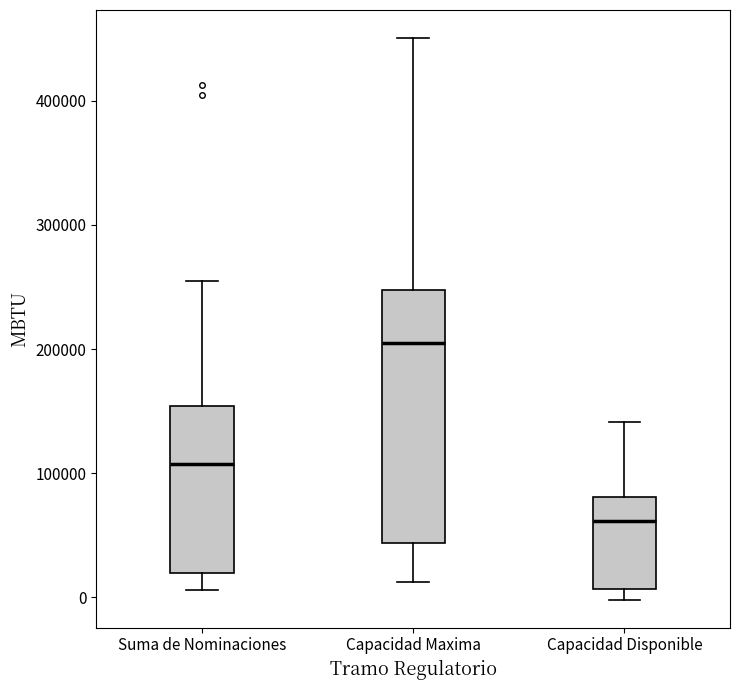

Reading left to right, read every box against the y-axis: the position of its median line, the range the box covers, and the ends of its whiskers. The values are not printed on the chart, so give them approximately, as read against the axis.

Suma de Nominaciones: median 110000, box 20000 to 150000, whiskers 10000 to 260000
Capacidad Maxima: median 200000, box 40000 to 250000, whiskers 10000 to 450000
Capacidad Disponible: median 60000, box 10000 to 80000, whiskers 0 to 140000